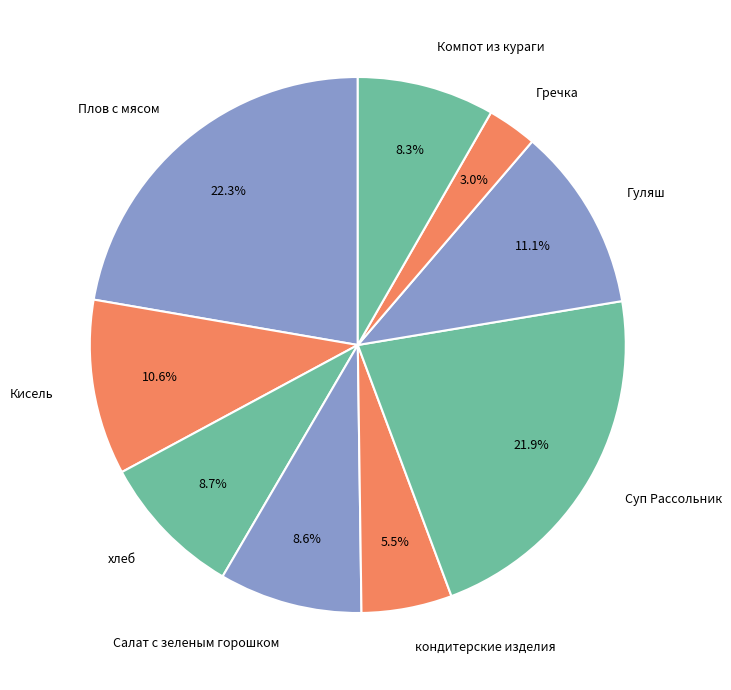

To the nearest percent, what is the difference between the Компот из кураги and кондитерские изделия slice percentages?

3%